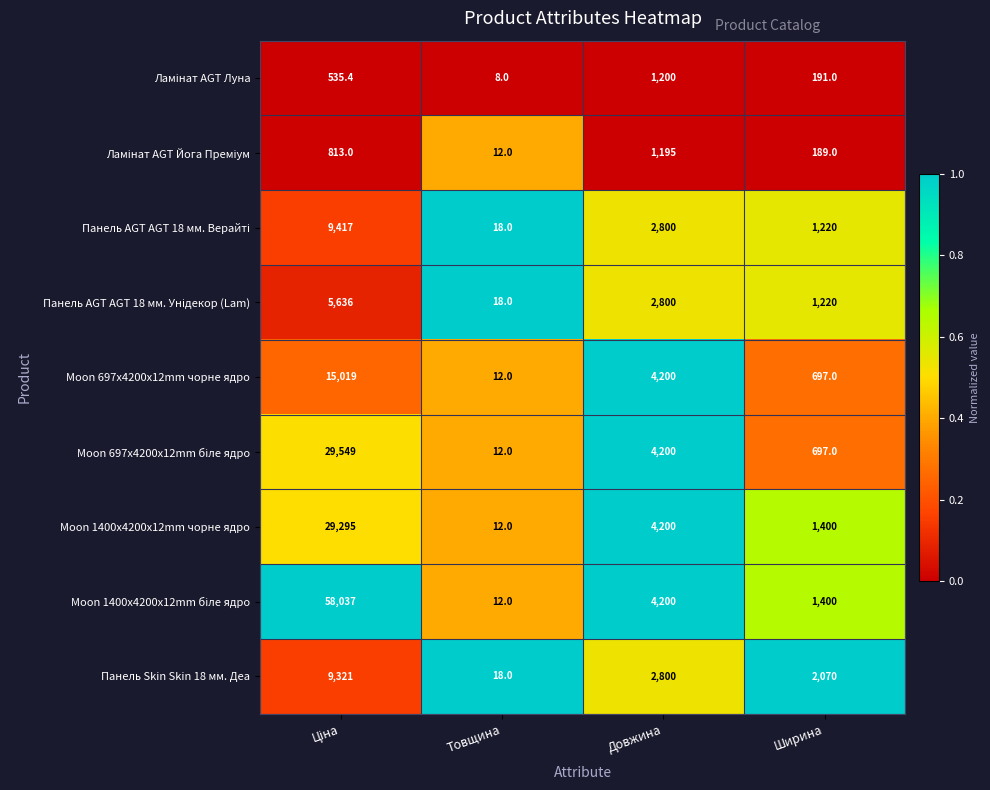

Read the Панель Skin Skin 18 мм. Деа value at Товщина.

18.0